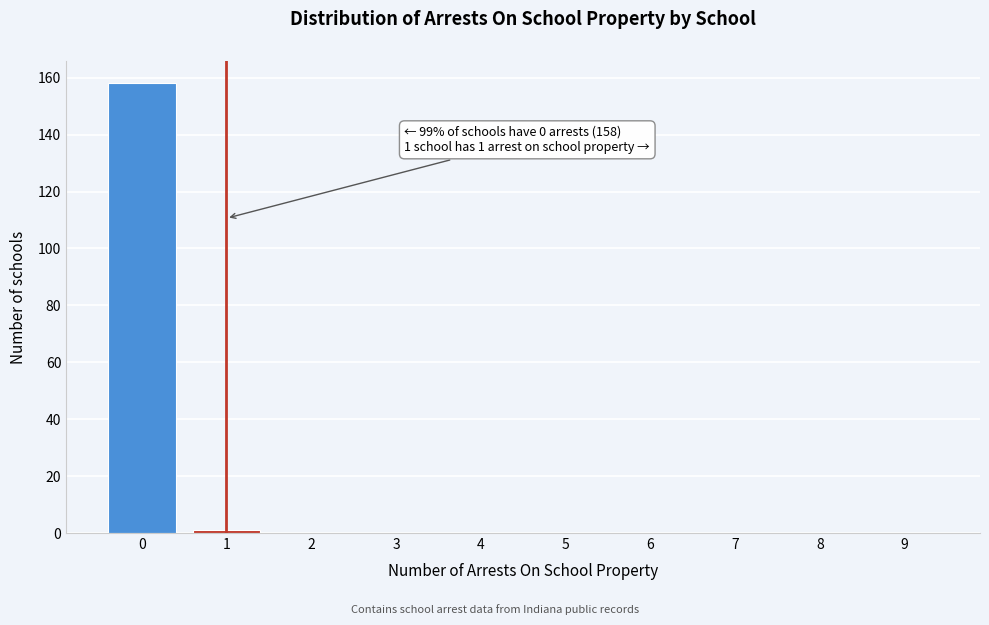

Reading left to right, list all the values displayed in this chart.

0=158	1=1	2=0	3=0	4=0	5=0	6=0	7=0	8=0	9=0